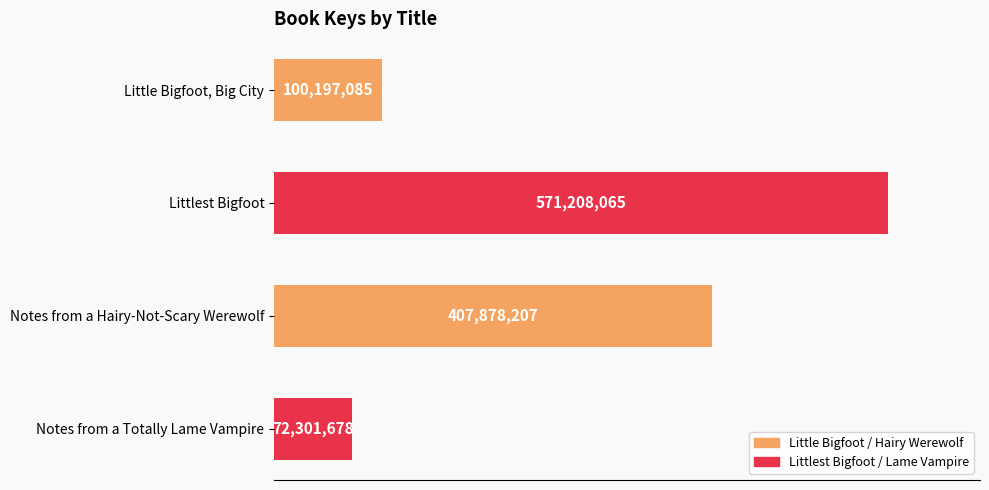

What is the average value?

287896259